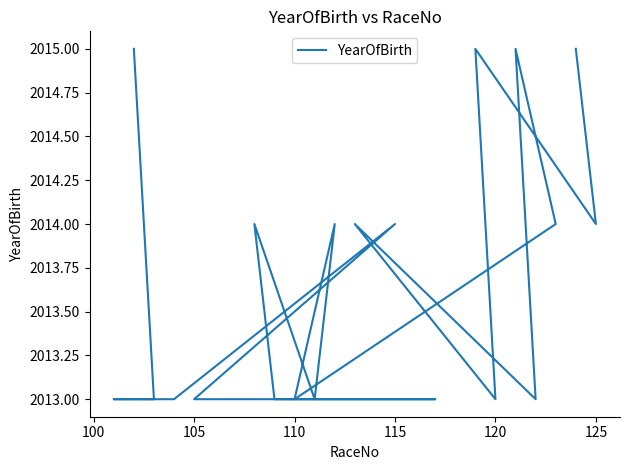

What is the average value?

2014